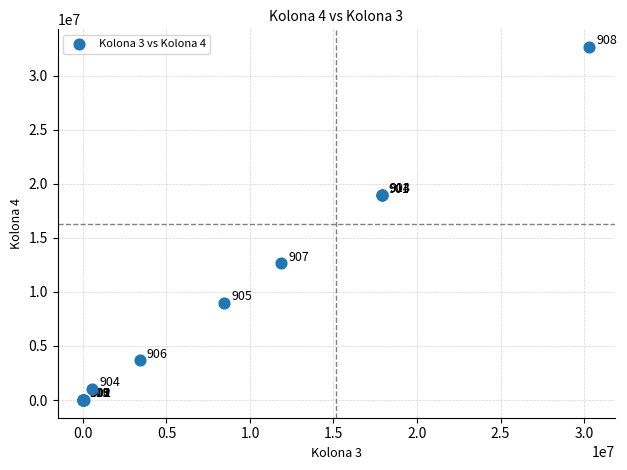

What Y value in the scatter plot is closest to 16321942?

18914470